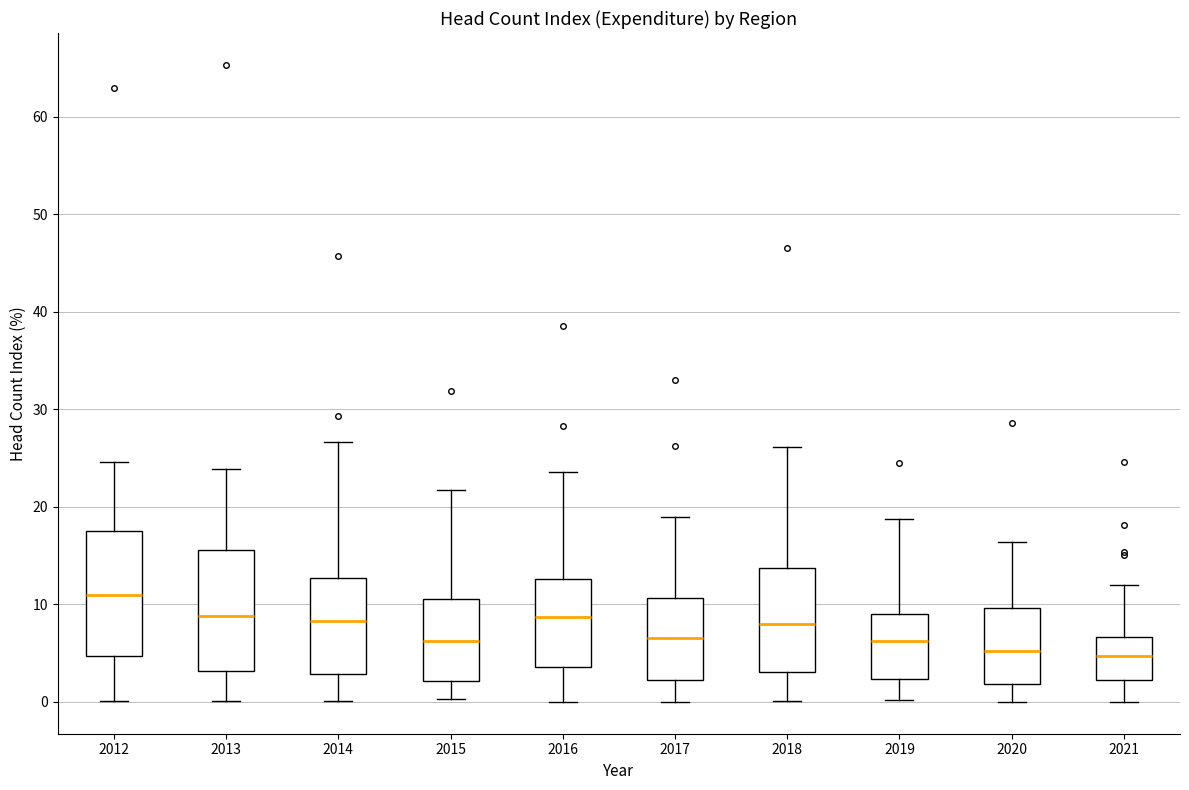

Which box's median line is the highest?

2012